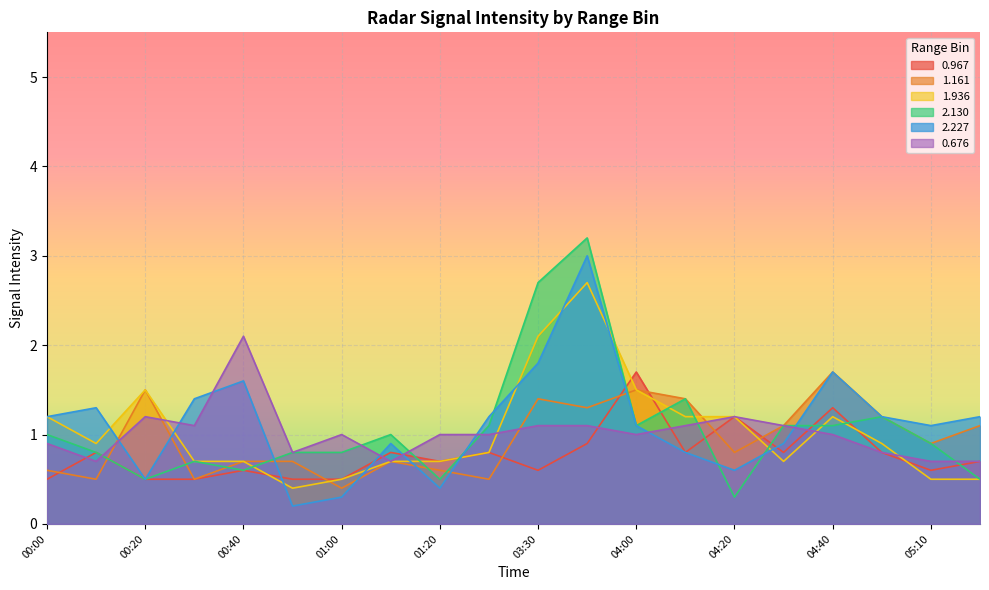

What position from the left is 05:10?

19